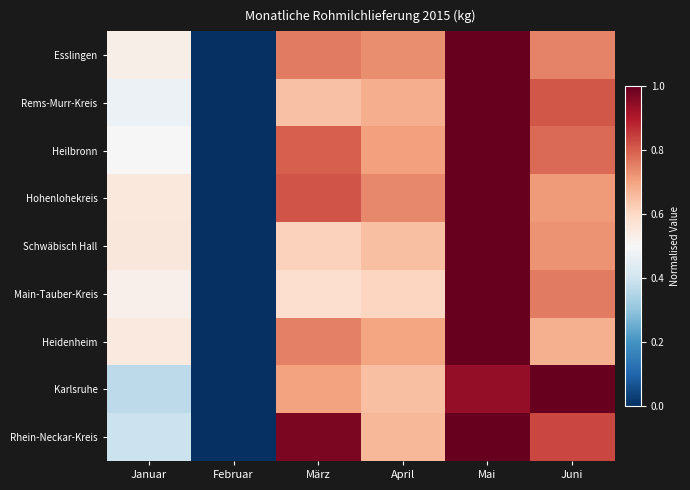

What is the difference between the highest and lowest values at Juni?

0.3